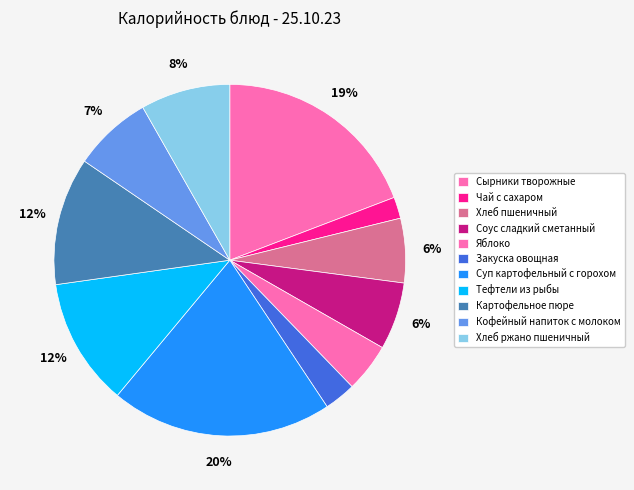

Rank the categories by value from highest to lowest.

Суп картофельный с горохом, Сырники творожные, Картофельное пюре, Тефтели из рыбы, Хлеб ржано пшеничный, Кофейный напиток с молоком, Соус сладкий сметанный, Хлеб пшеничный, Яблоко, Закуска овощная, Чай с сахаром